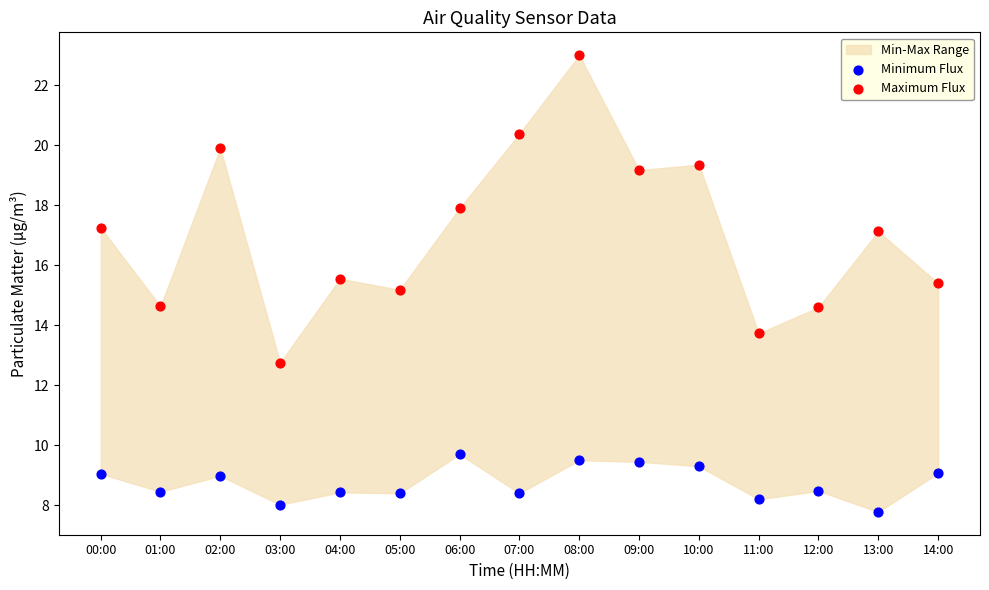

Across all series, what Y value is closest to 15?

15.2